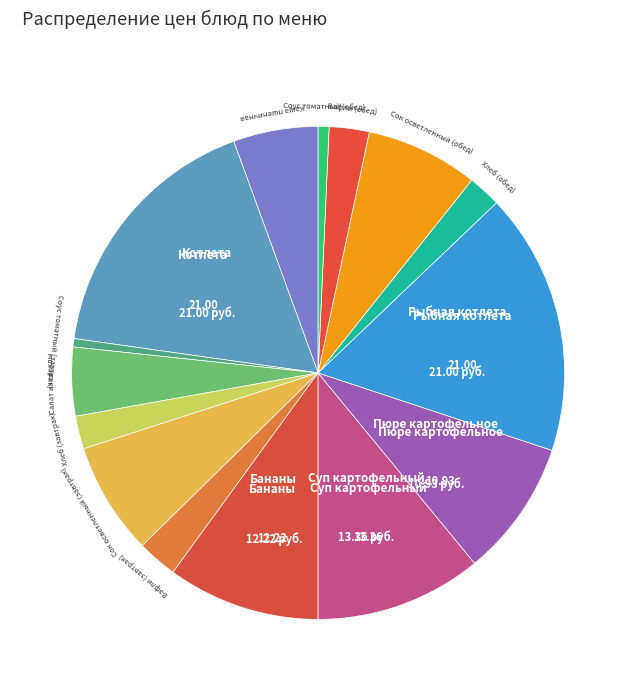

Count the number of slices in the pie.

15